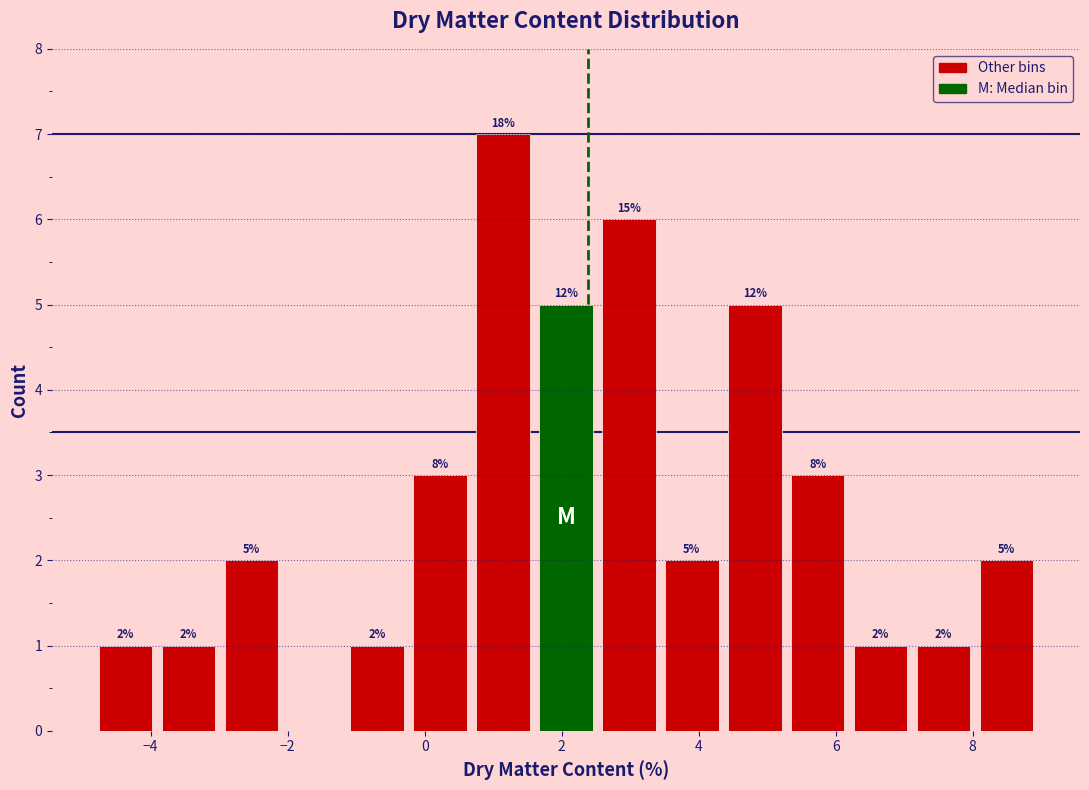

Which range on the x-axis has the tallest bar?

0.6 to 1.6